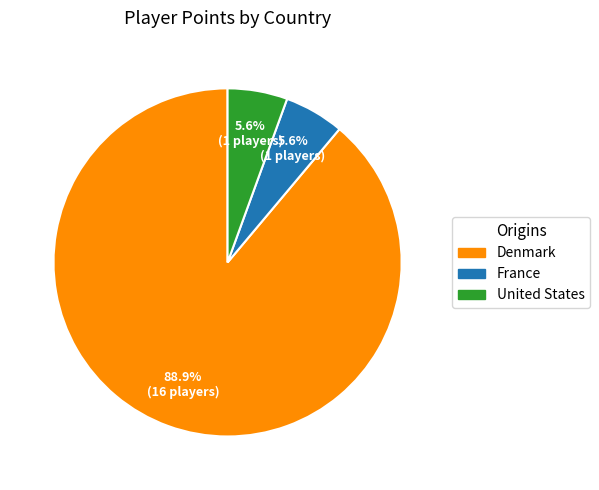

Which category accounts for the majority?

Denmark